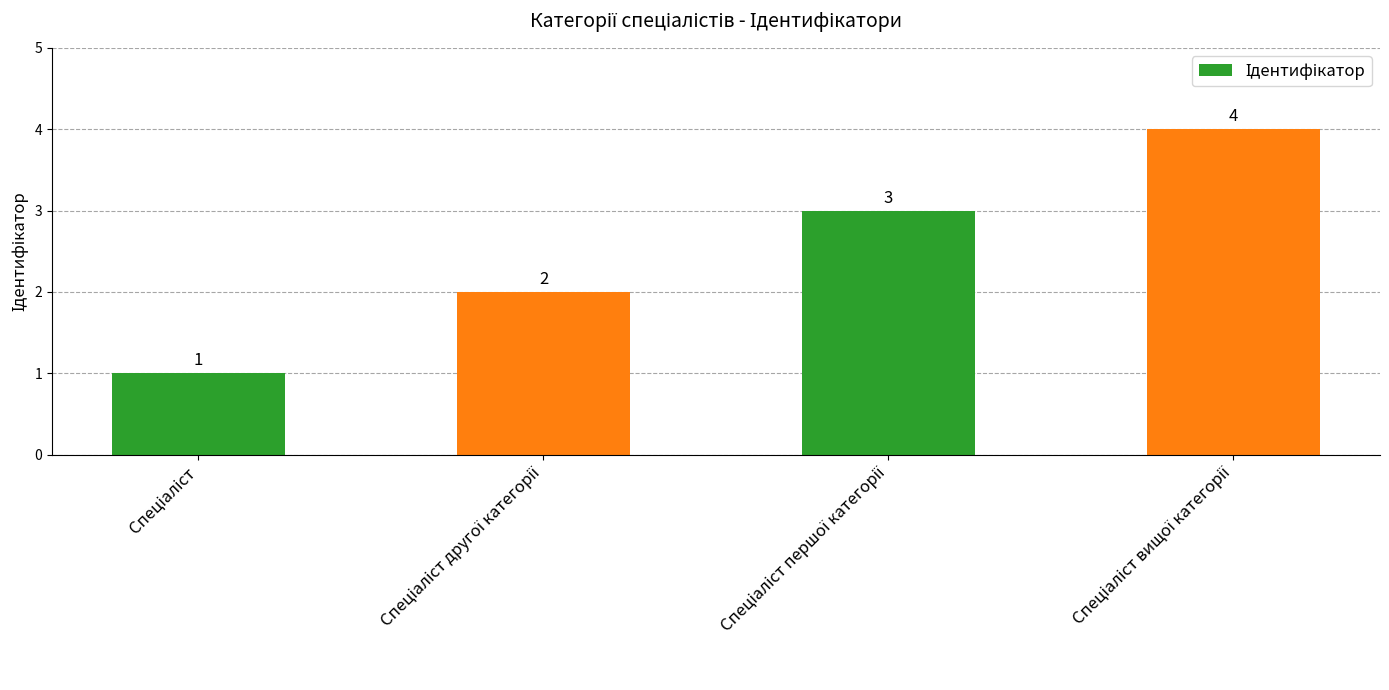

What is the minimum value shown in the chart?

1